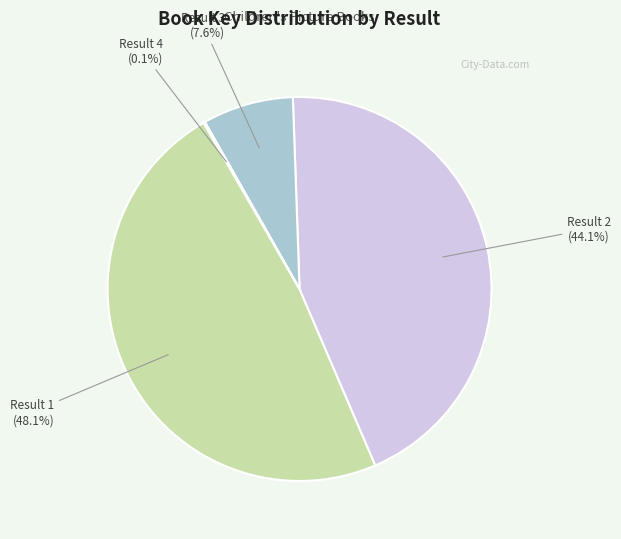

Which has a higher value, Result 2 or Result 1?

Result 1